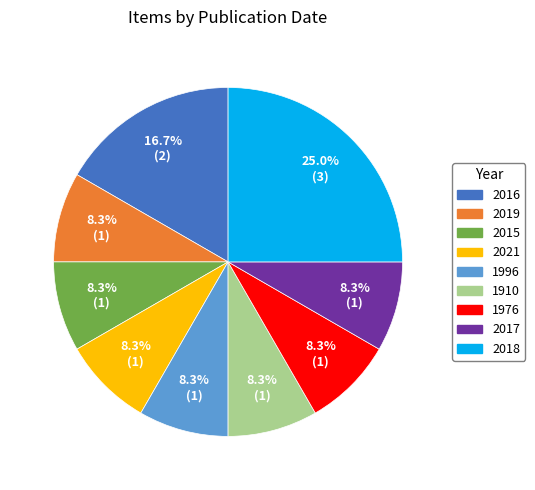

Is there any slice that represents more than half of the pie?

No